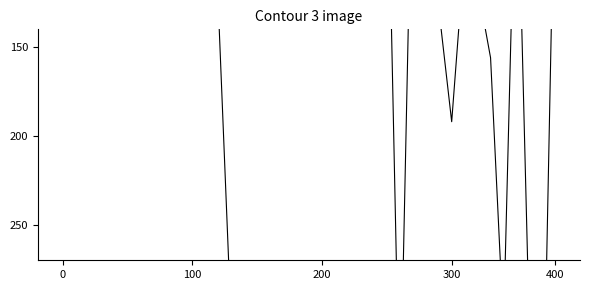

How many values are below 64?

12